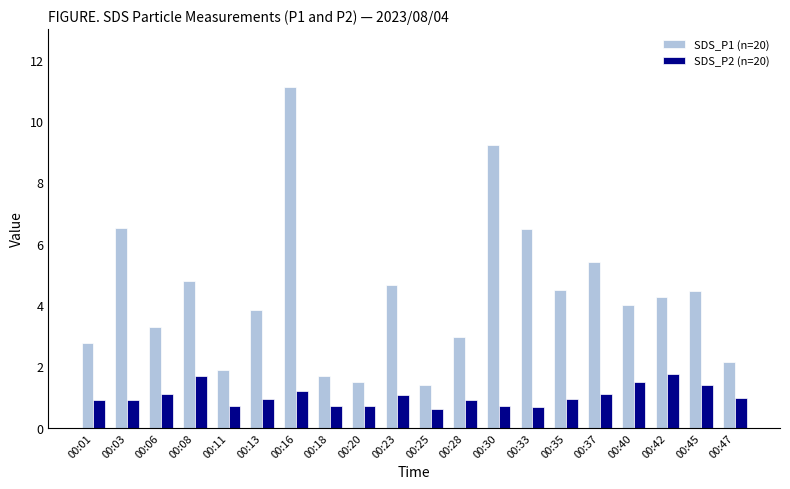

Rank the series by their average value, from lowest to highest.

SDS_P2 (n=20), SDS_P1 (n=20)